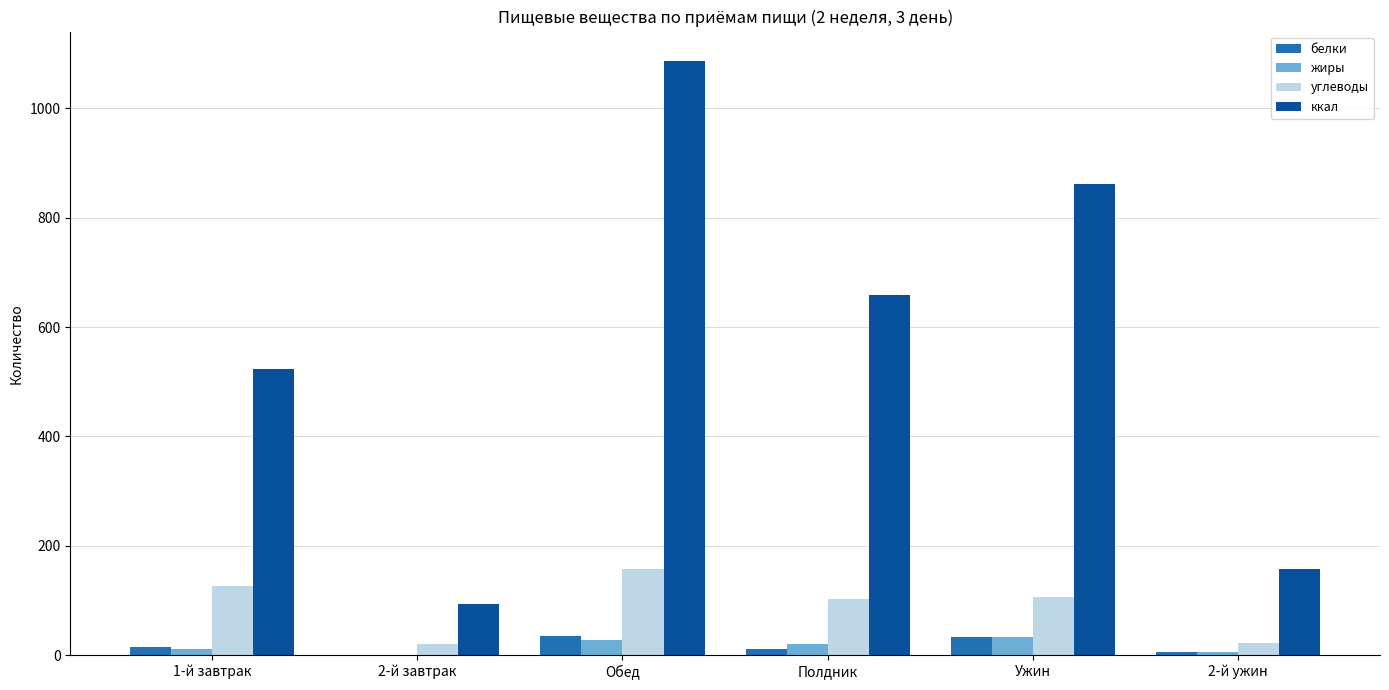

Which series has the largest total across all categories?

ккал